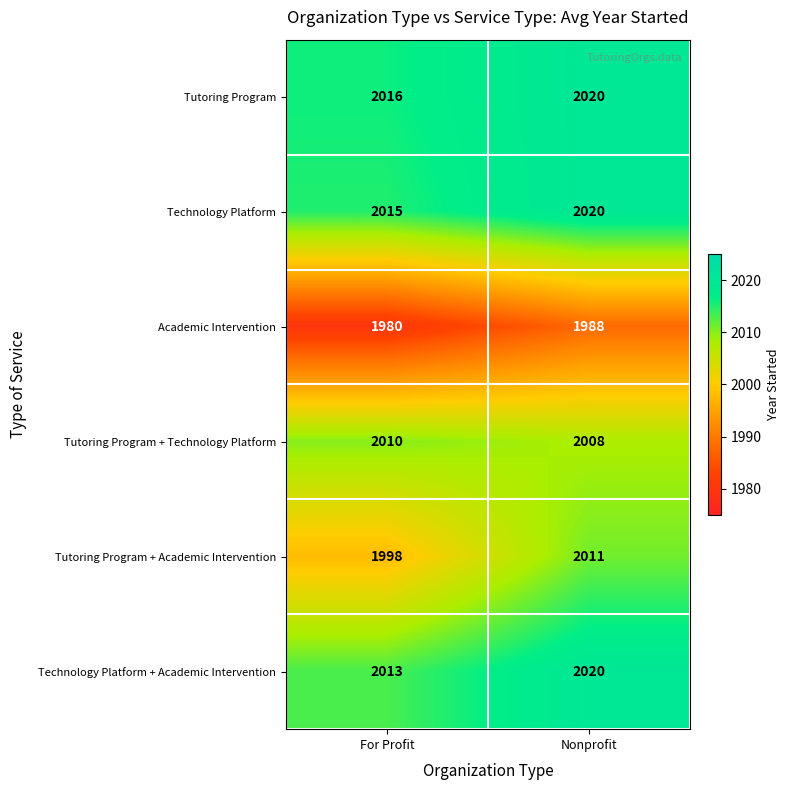

What is the difference between the maximum and minimum values in the Academic Intervention series?

8